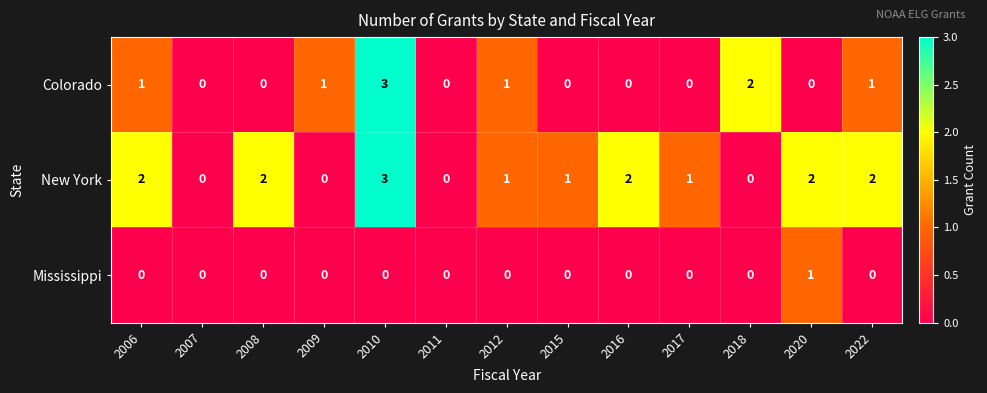

Count the number of categories in the chart.

13